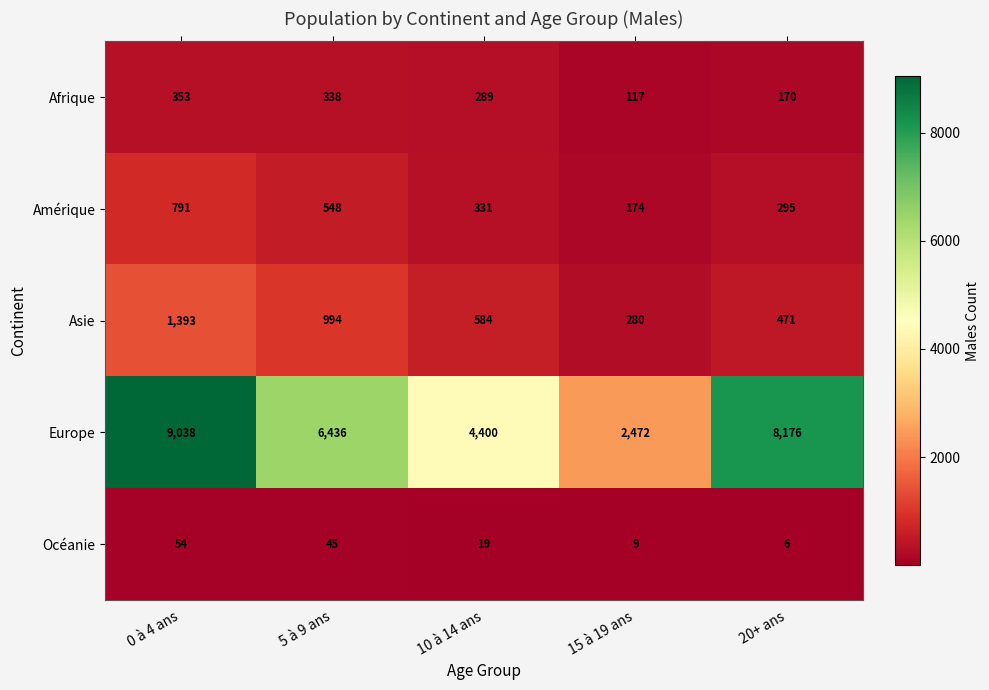

What is the sum of all Amérique values?

2139